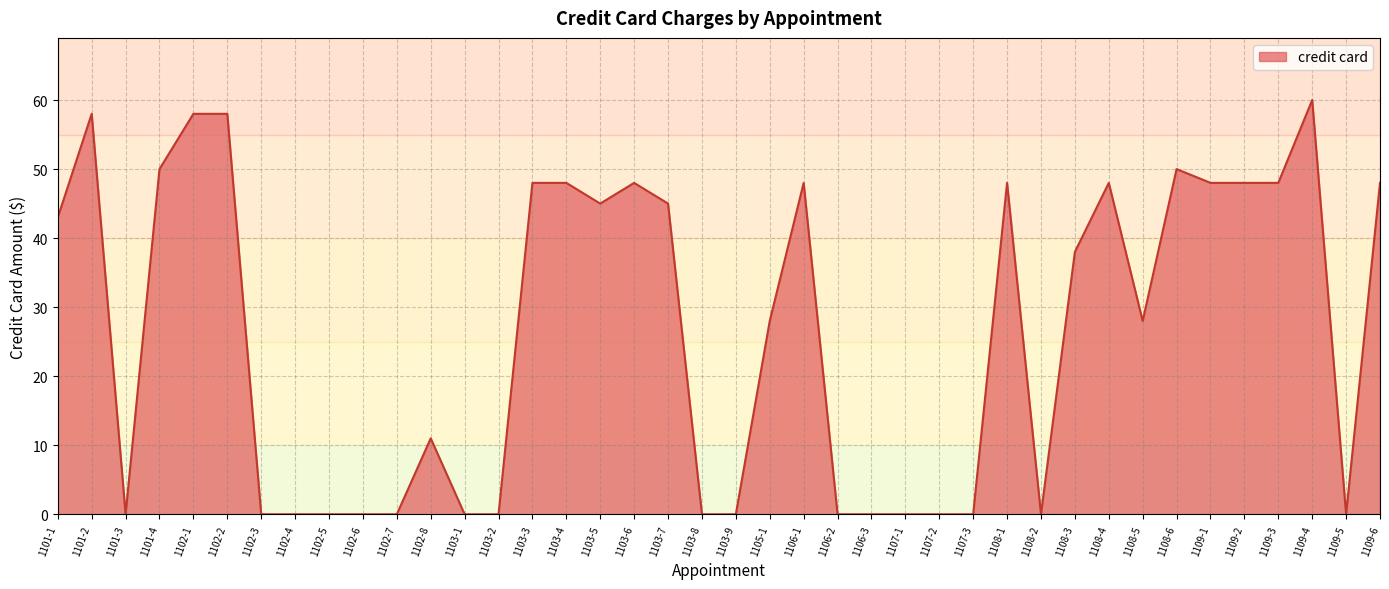

The value at 1103-2 is 0. True or false?

True